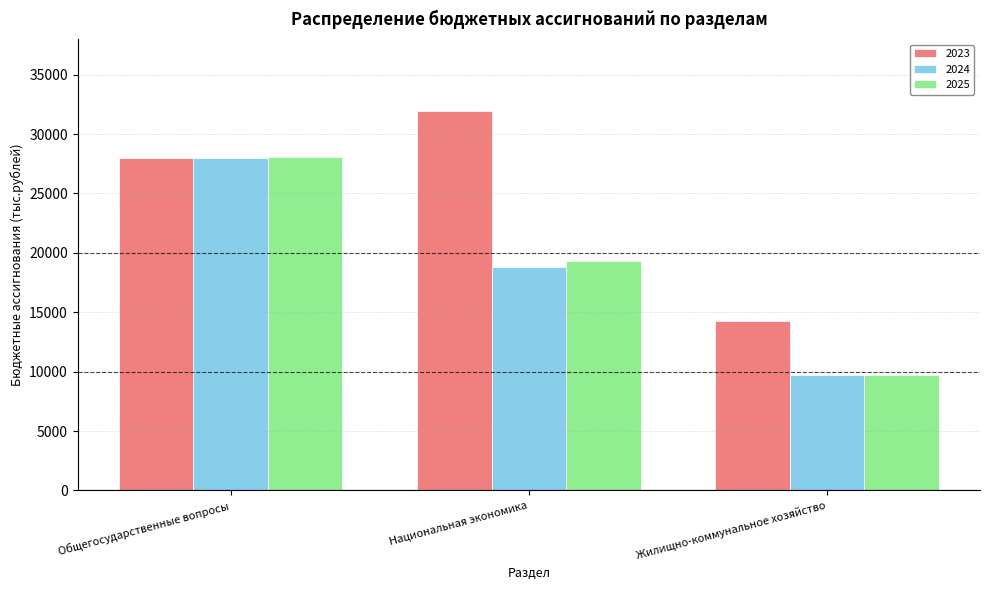

The value of 2023 at Общегосударственные вопросы is 27946.6. True or false?

True